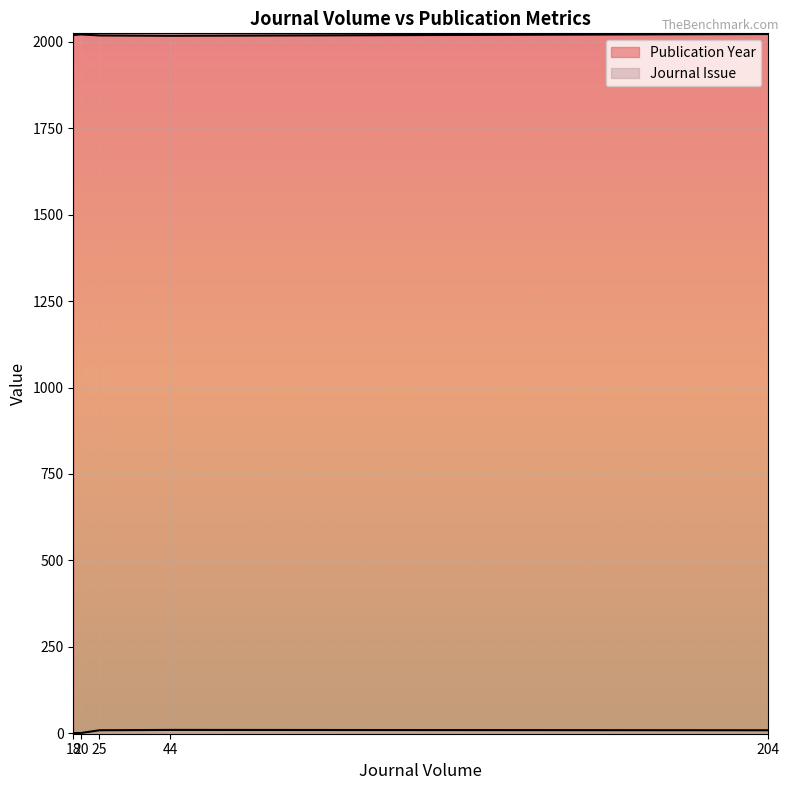

True or false: Publication Year and Journal Issue cross at least once.

False